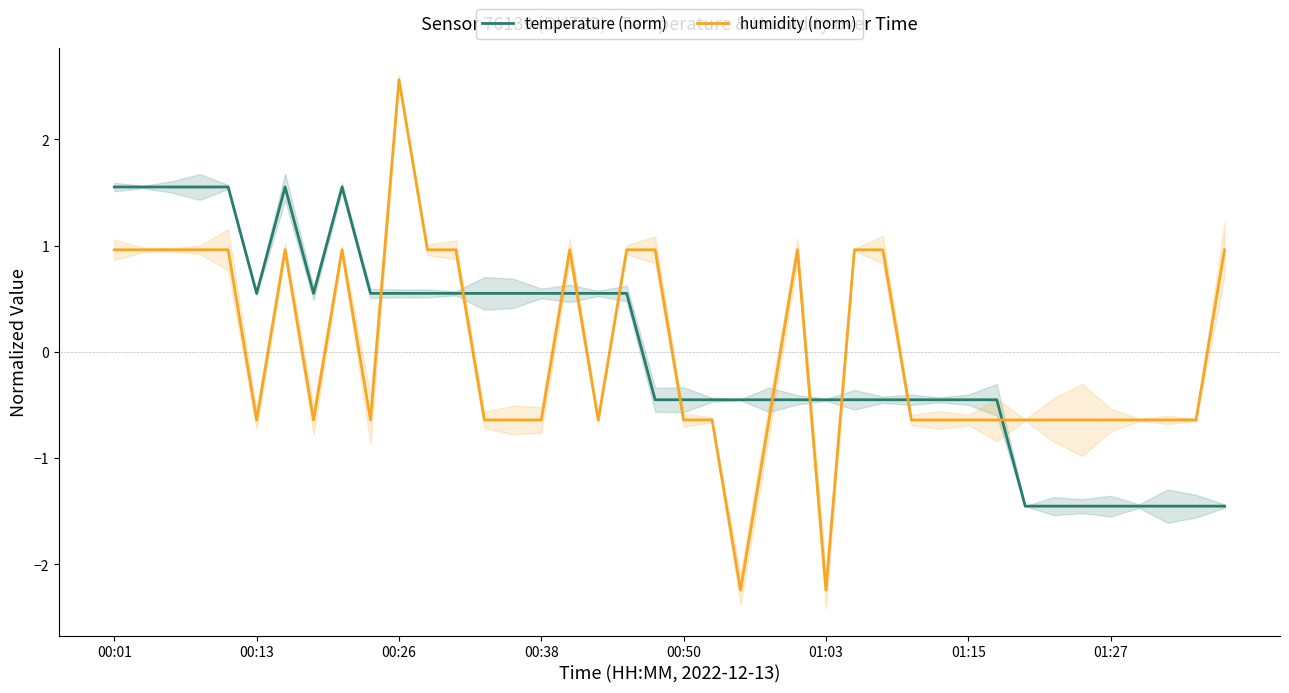

What is the value of the temperature (norm) point at the 6th from the left?

0.6